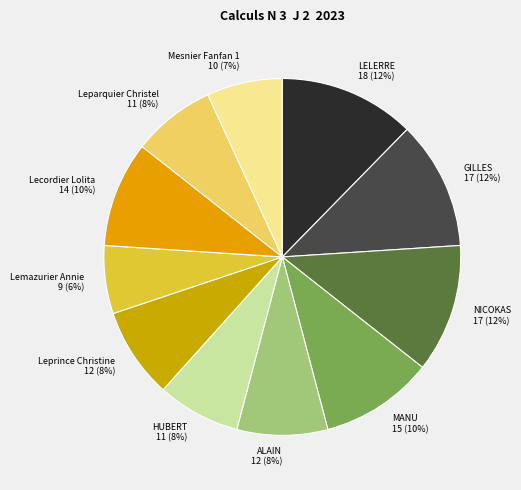

True or false: Leparquier Christel accounts for 1% of the total.

False